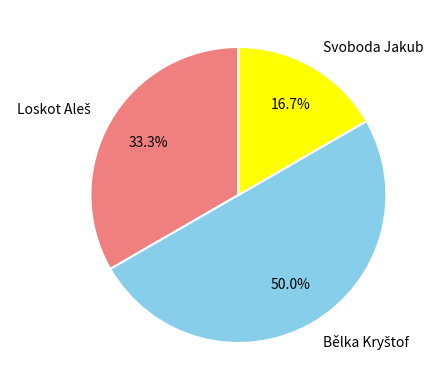

Does Svoboda Jakub account for over 50% of the chart?

No